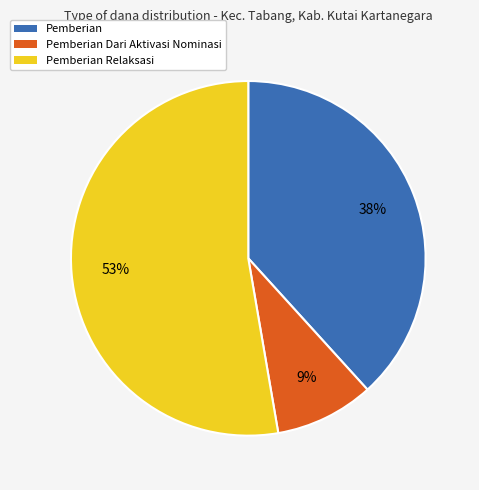

Does any single category account for the majority?

Yes